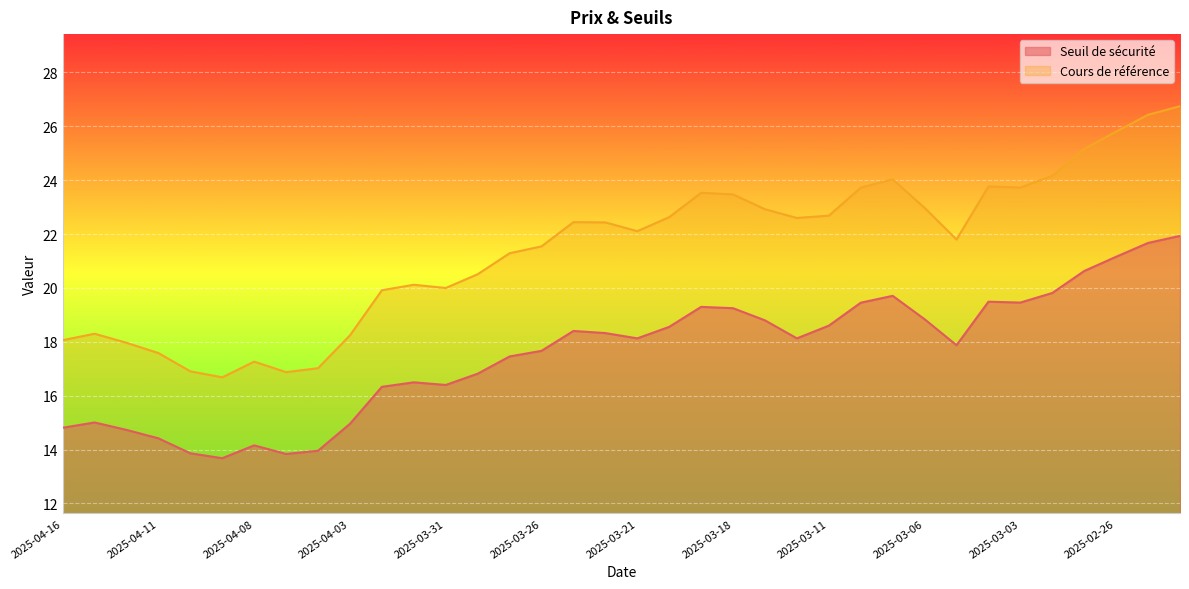

What is the difference between the maximum and minimum values in the Cours de référence series?

10.1